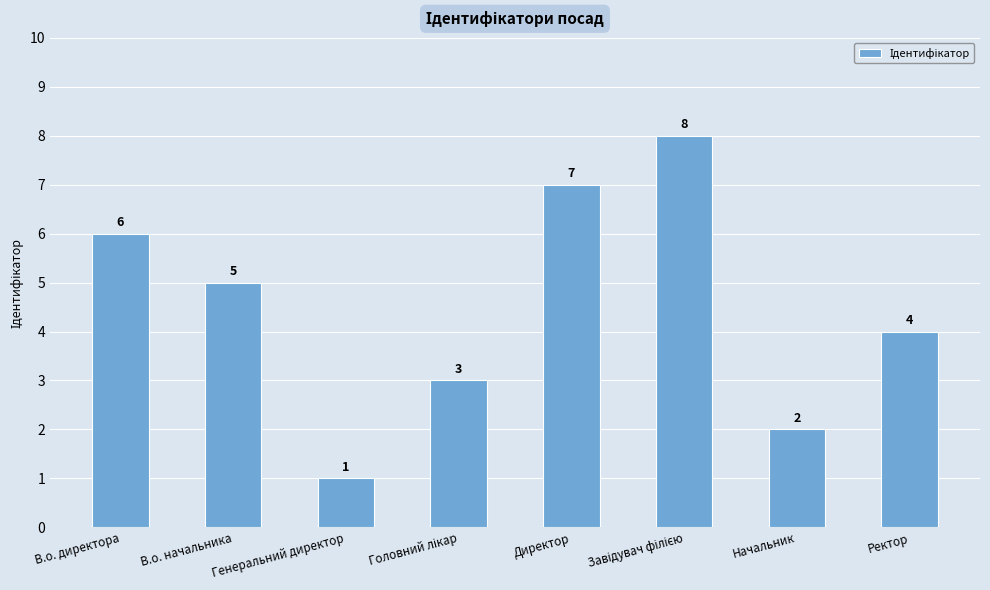

What is the ratio of the value at Начальник to the value at Ректор?

0.5